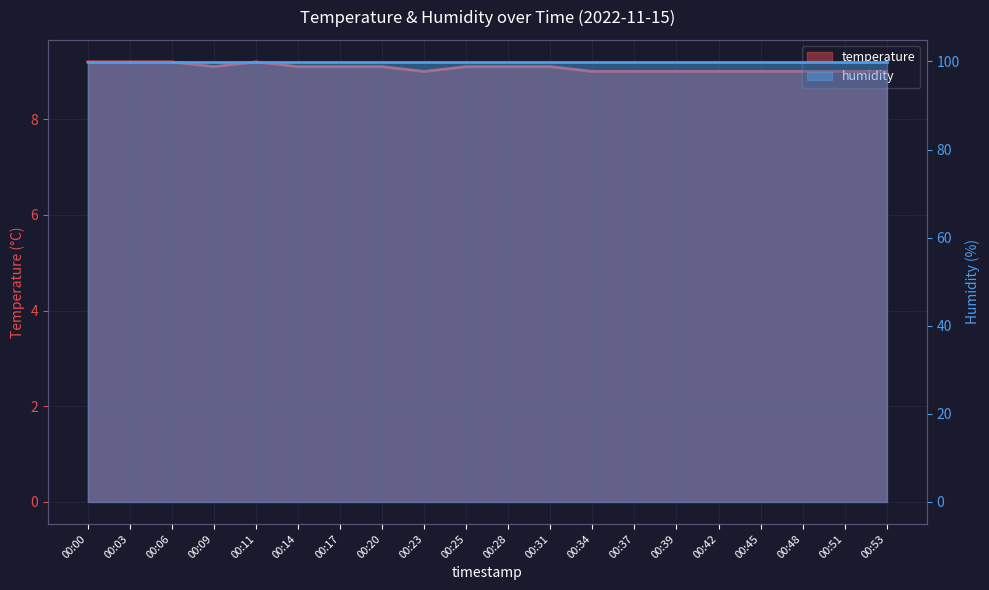

Reading left to right, extract all data points from this chart.

00:00=9.2	00:03=9.2	00:06=9.2	00:09=9.1	00:11=9.2	00:14=9.1	00:17=9.1	00:20=9.1	00:23=9.0	00:25=9.1	00:28=9.1	00:31=9.1	00:34=9.0	00:37=9.0	00:39=9.0	00:42=9.0	00:45=9.0	00:48=9.0	00:51=9.0	00:53=9.0